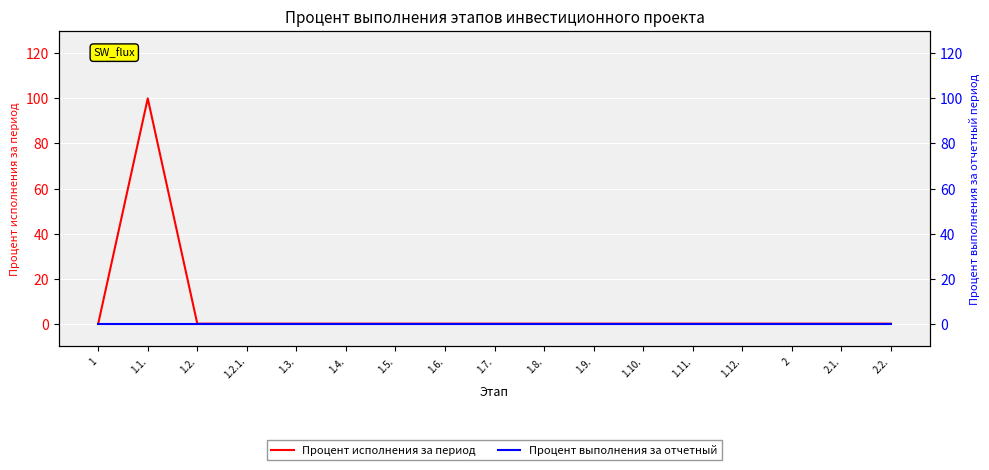

Between 1.6. and 1.8., which is larger?

1.6.